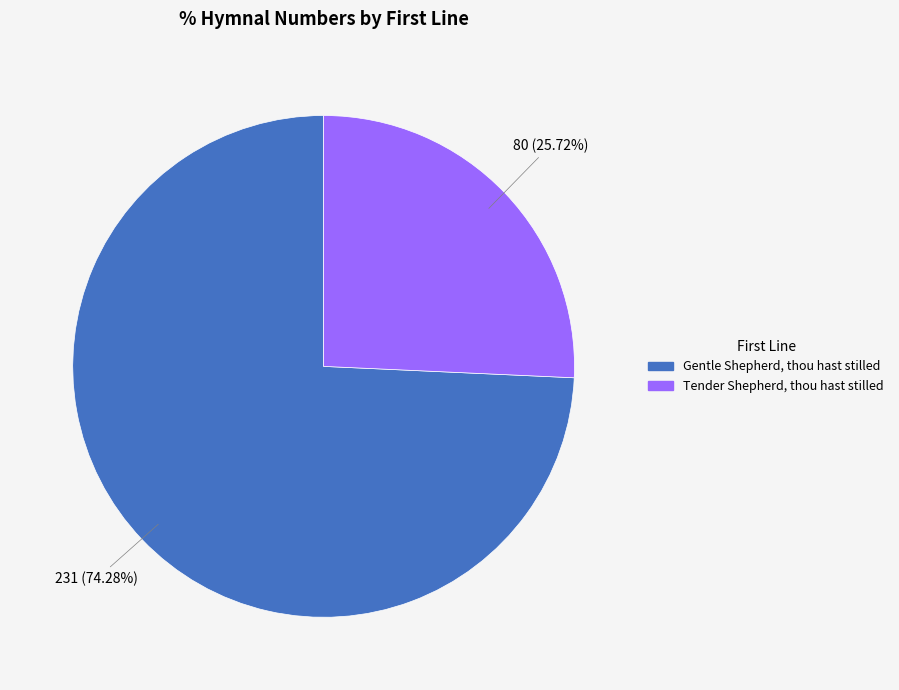

Is the sum of Gentle Shepherd, thou hast stilled and Tender Shepherd, thou hast stilled greater than half?

Yes